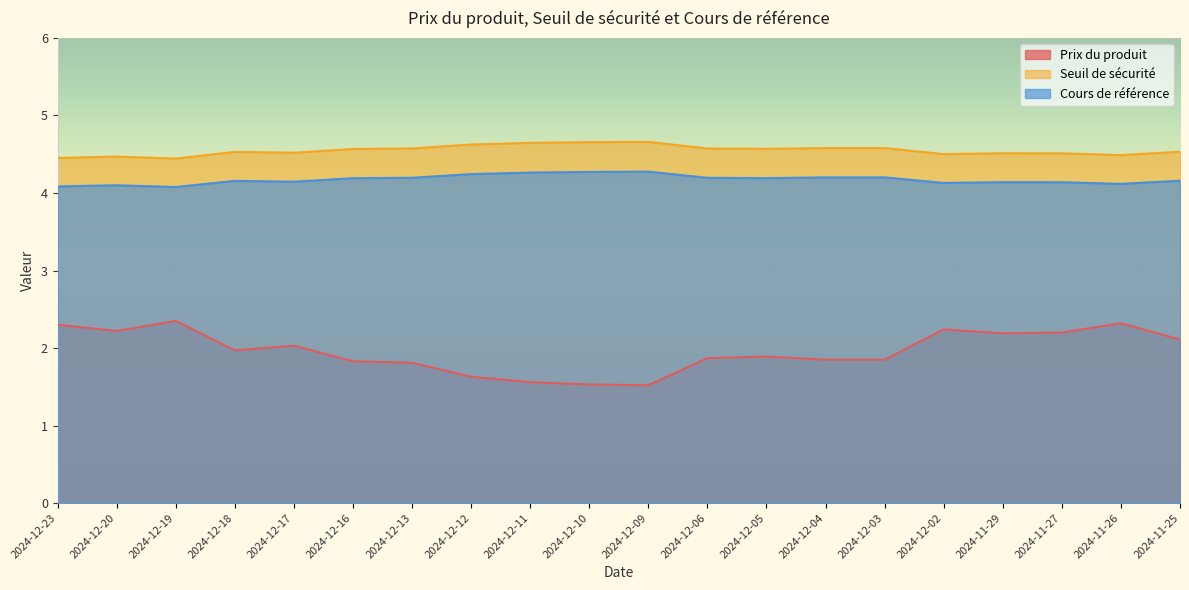

What is the minimum value for Prix du produit?

1.5